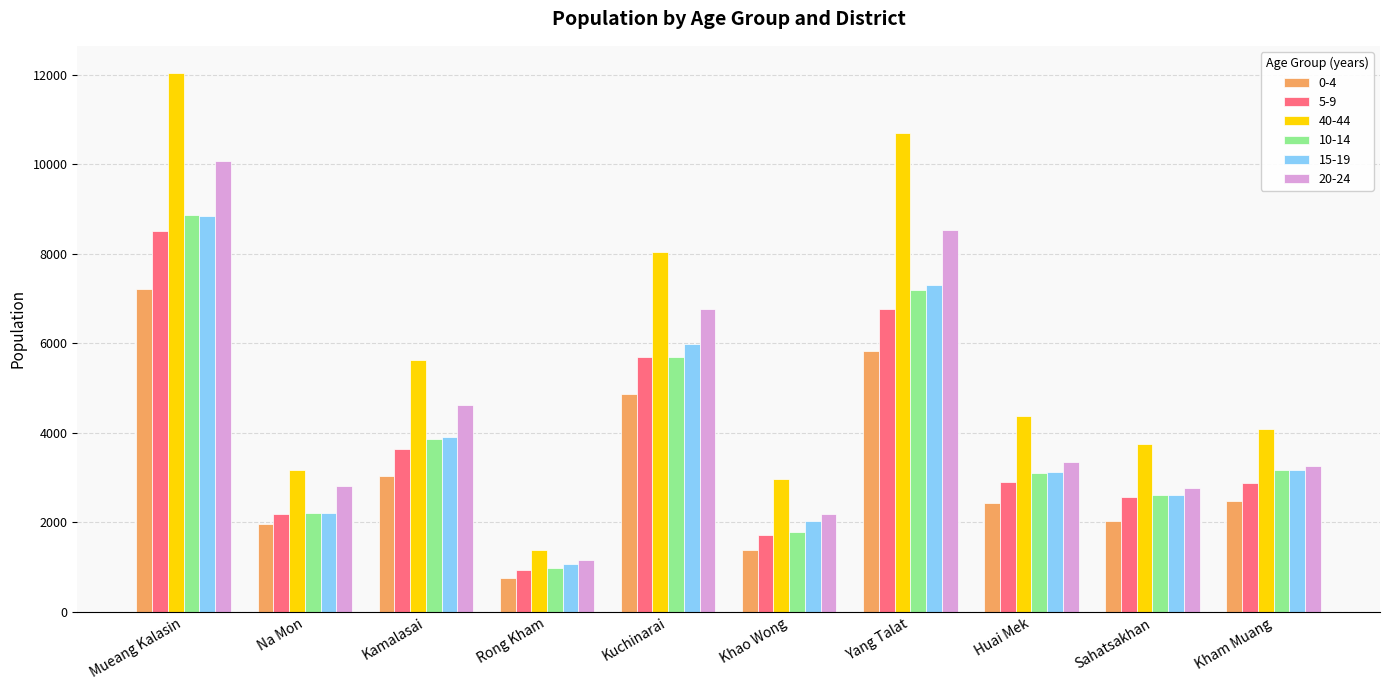

What is the average value of the 40-44 series?

5613